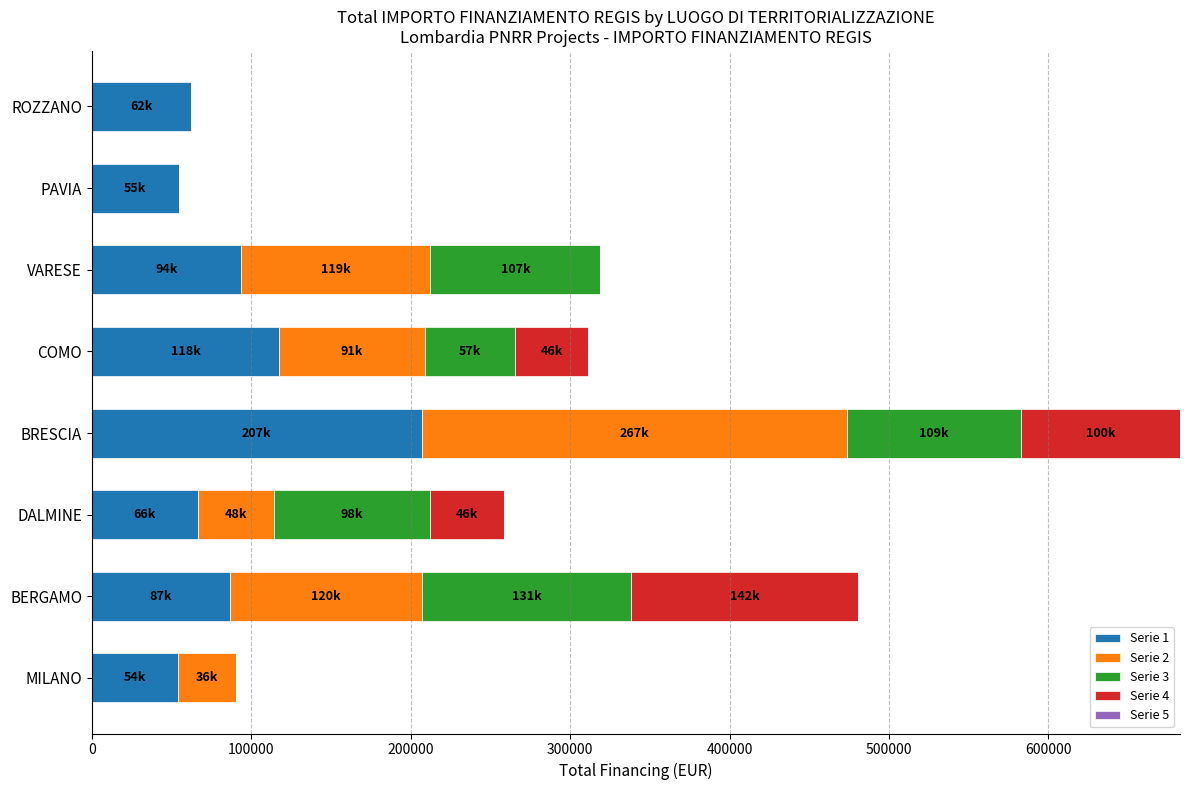

At which category is the sum across all series the highest?

BRESCIA